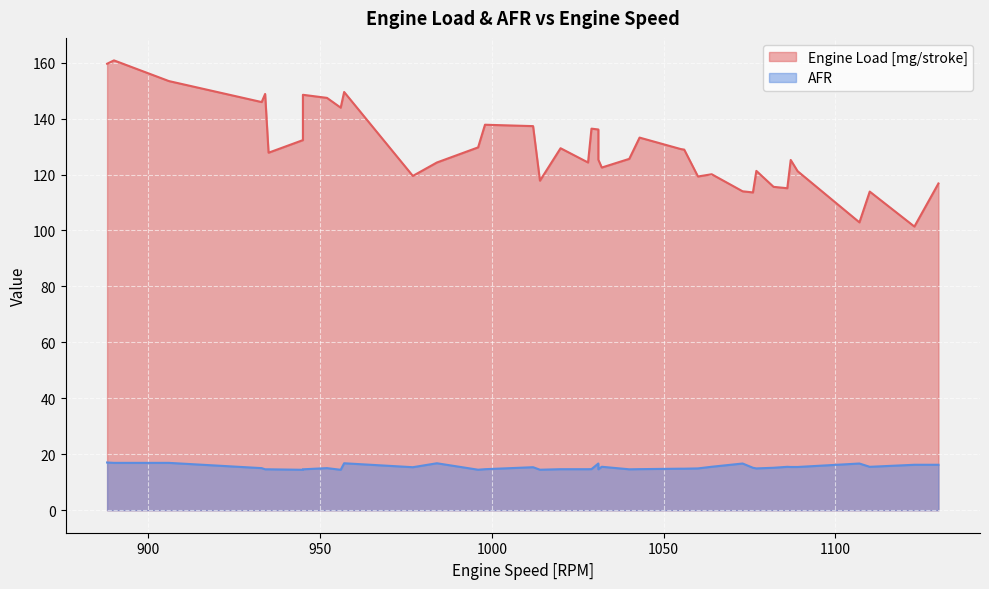

What is the spread (max minus min) of values at 18?

129.4